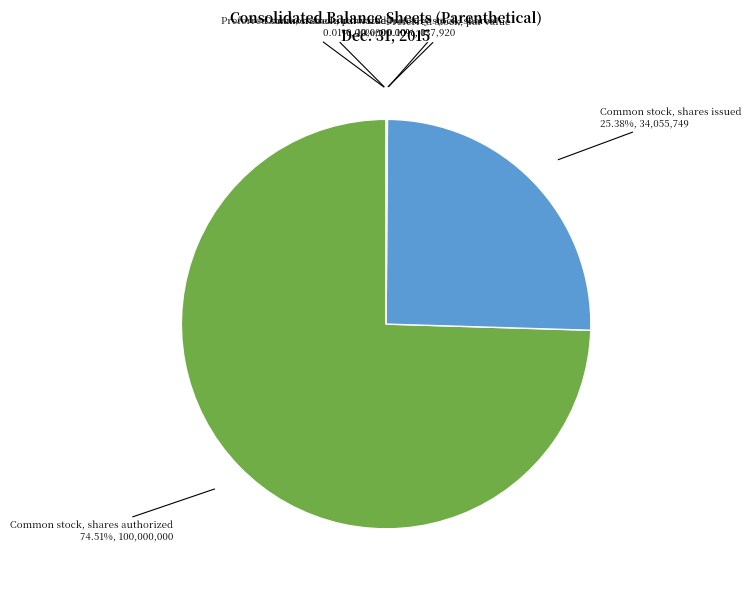

Is there a majority slice in this chart?

Yes